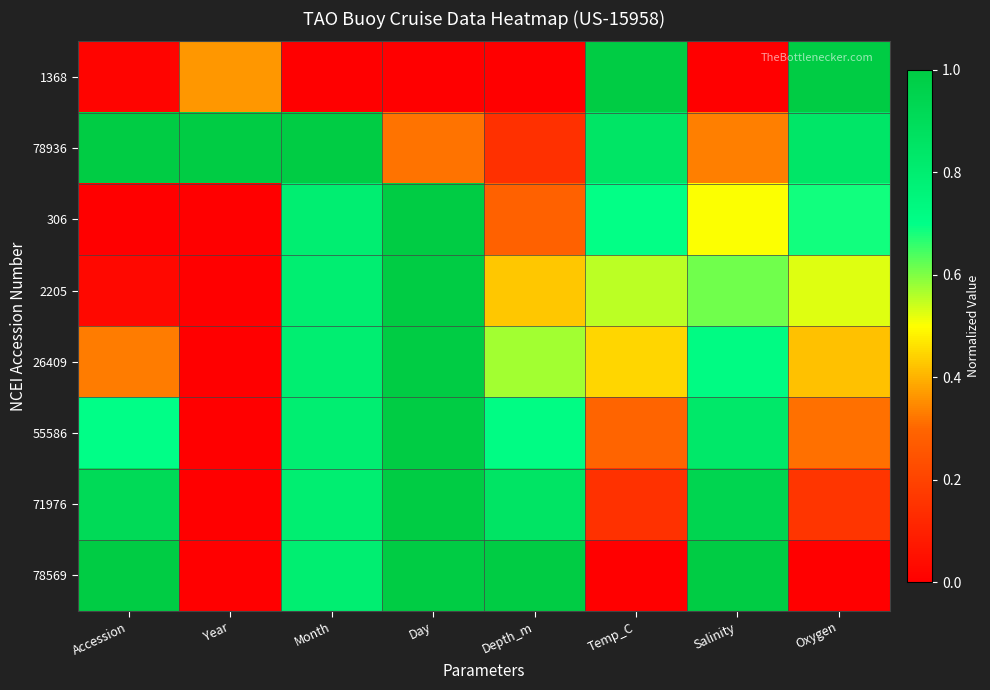

Which series has the largest range (max minus min)?

1368